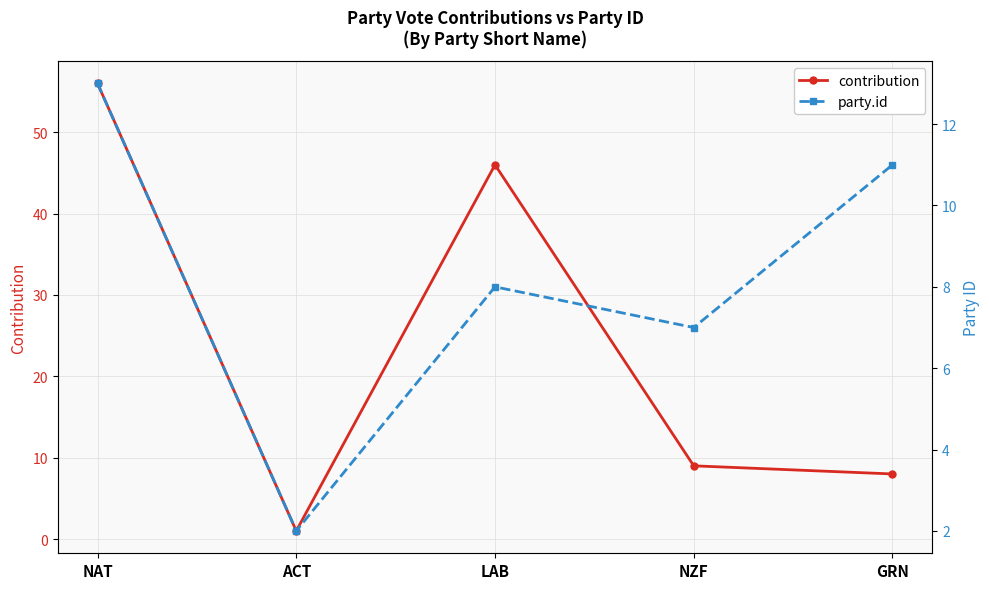

Which category has the lowest value across all series?

ACT